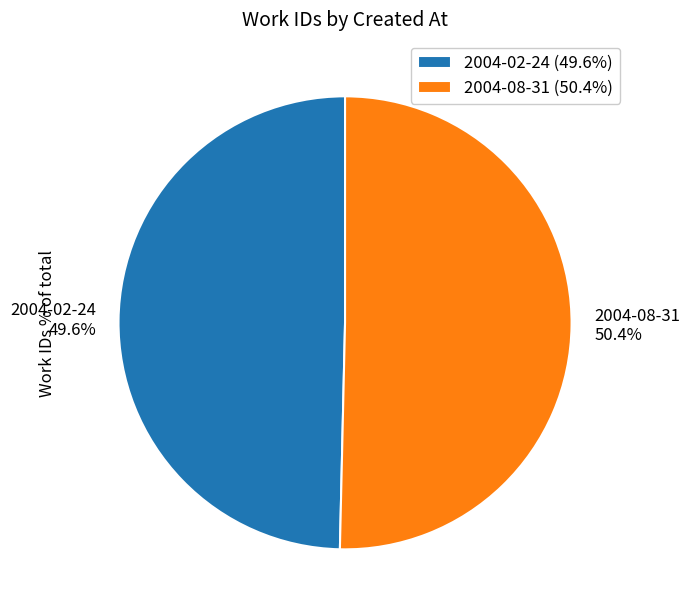

How many segments does this pie chart have?

2